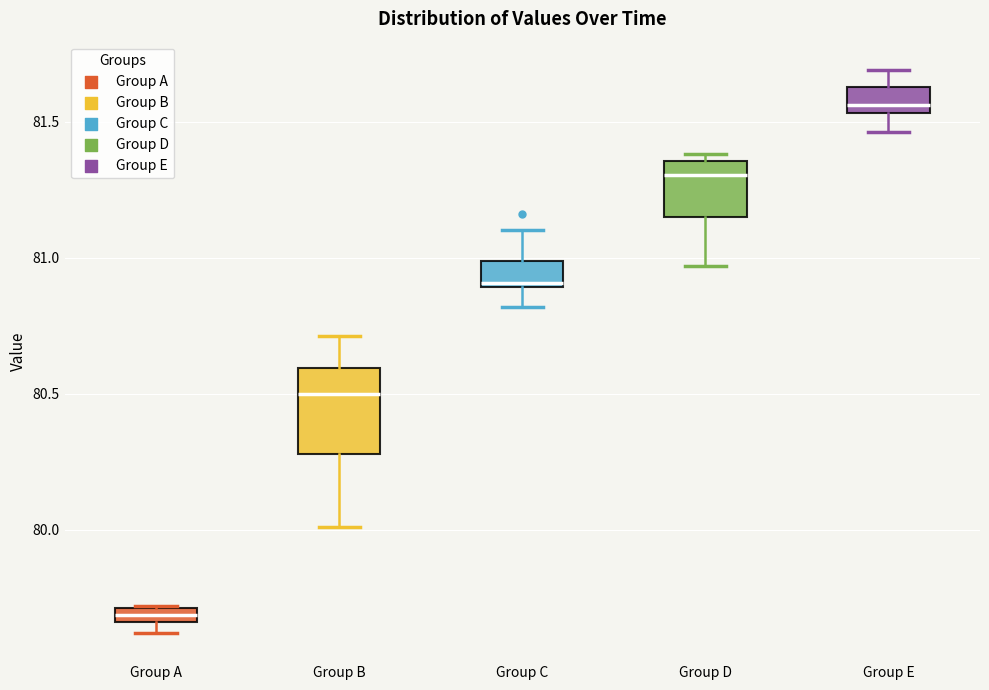

Comparing the boxes themselves (not the whiskers), which one is the tallest?

Group B